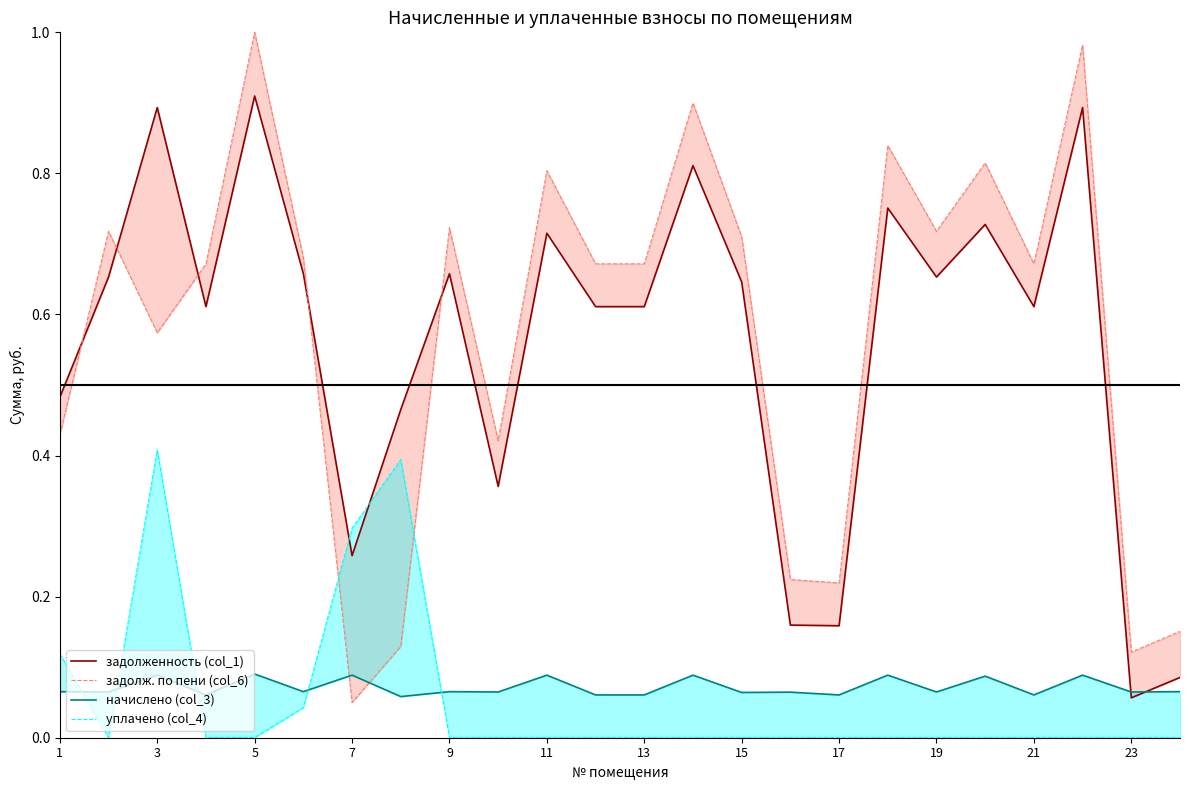

How many lines are shown in the chart?

4